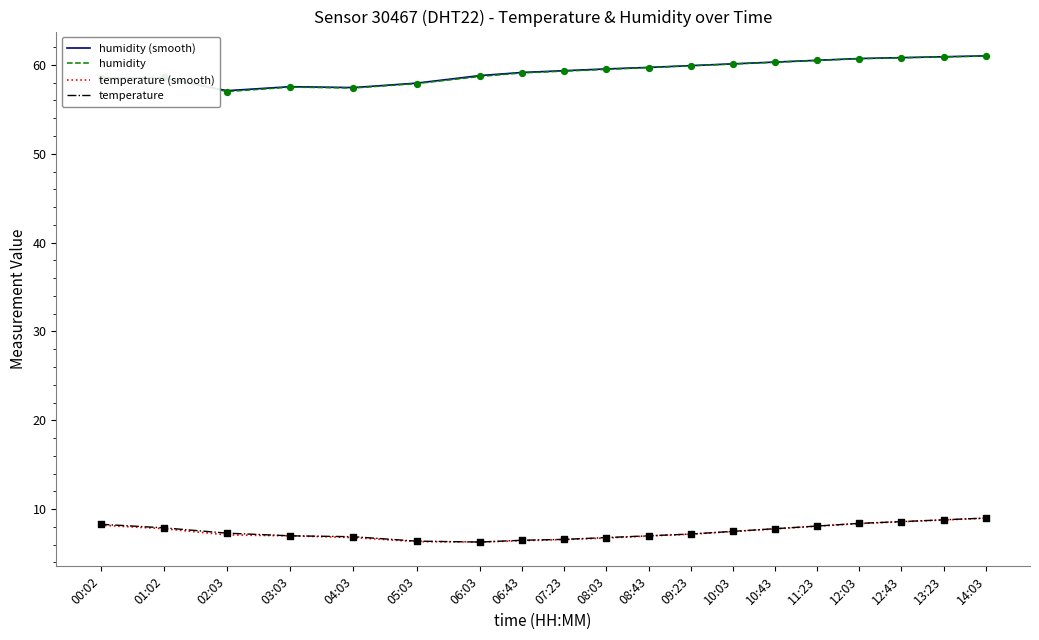

The temperature series shows 9.5 at 02:03. True or false?

False